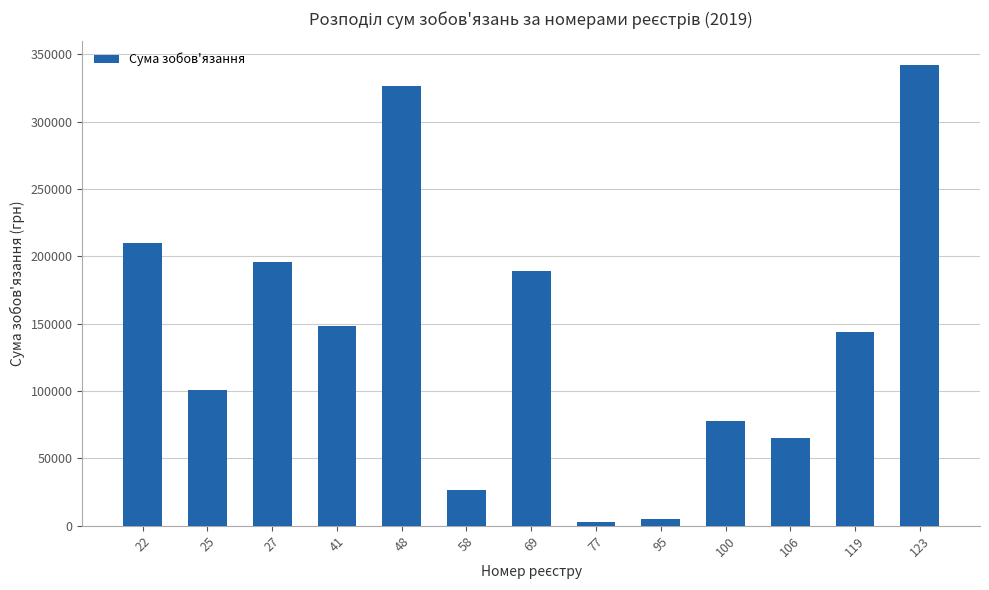

Count the number of categories in the chart.

13